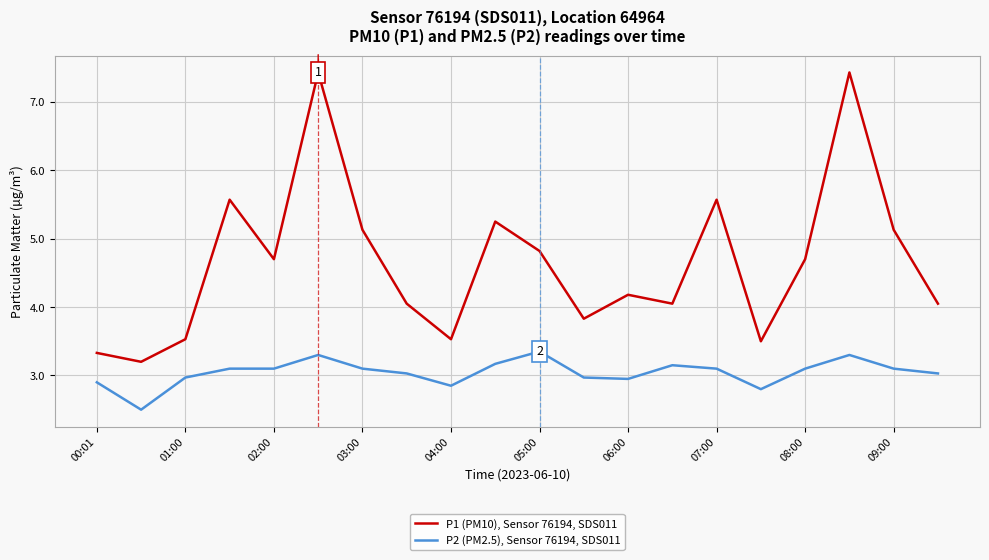

Which series has the largest range (max minus min)?

P1 (PM10), Sensor 76194, SDS011